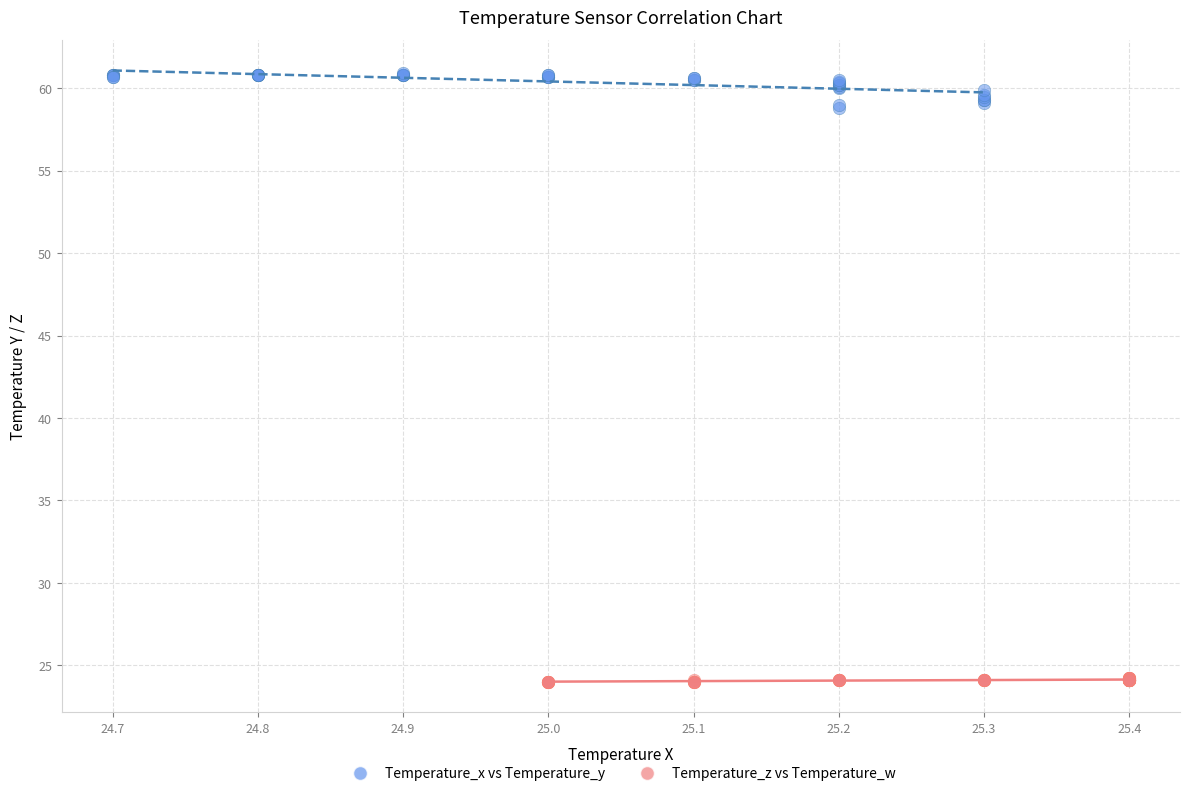

Which series contains the lowest Y value?

Temperature_z vs Temperature_w